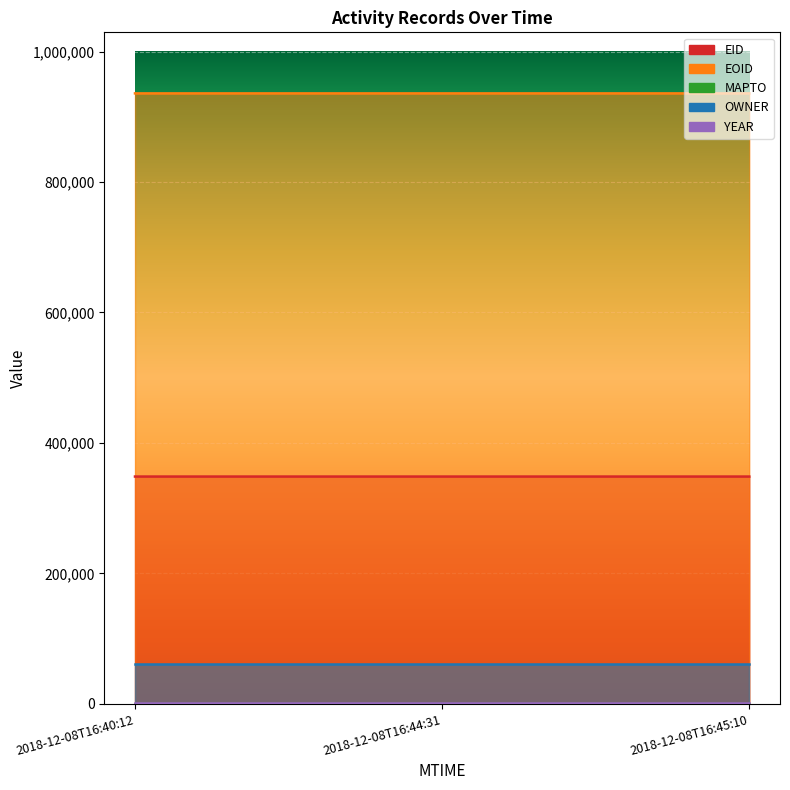

How many lines are shown in the chart?

5